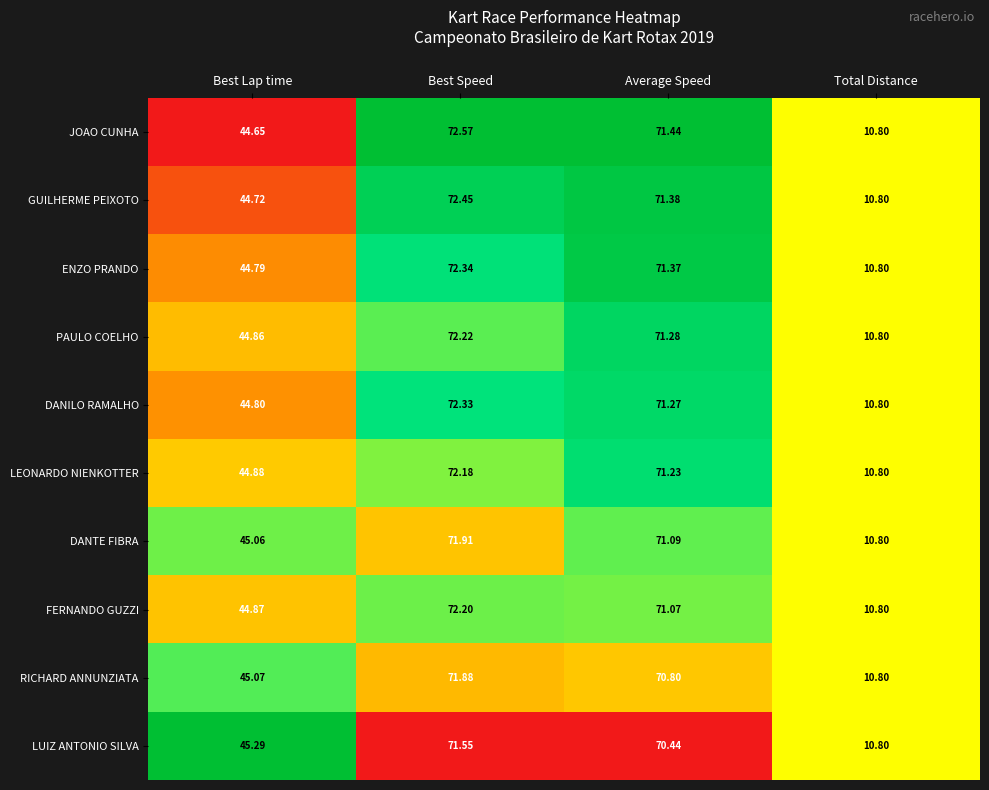

At which label is ENZO PRANDO closest to 41?

Best Lap time